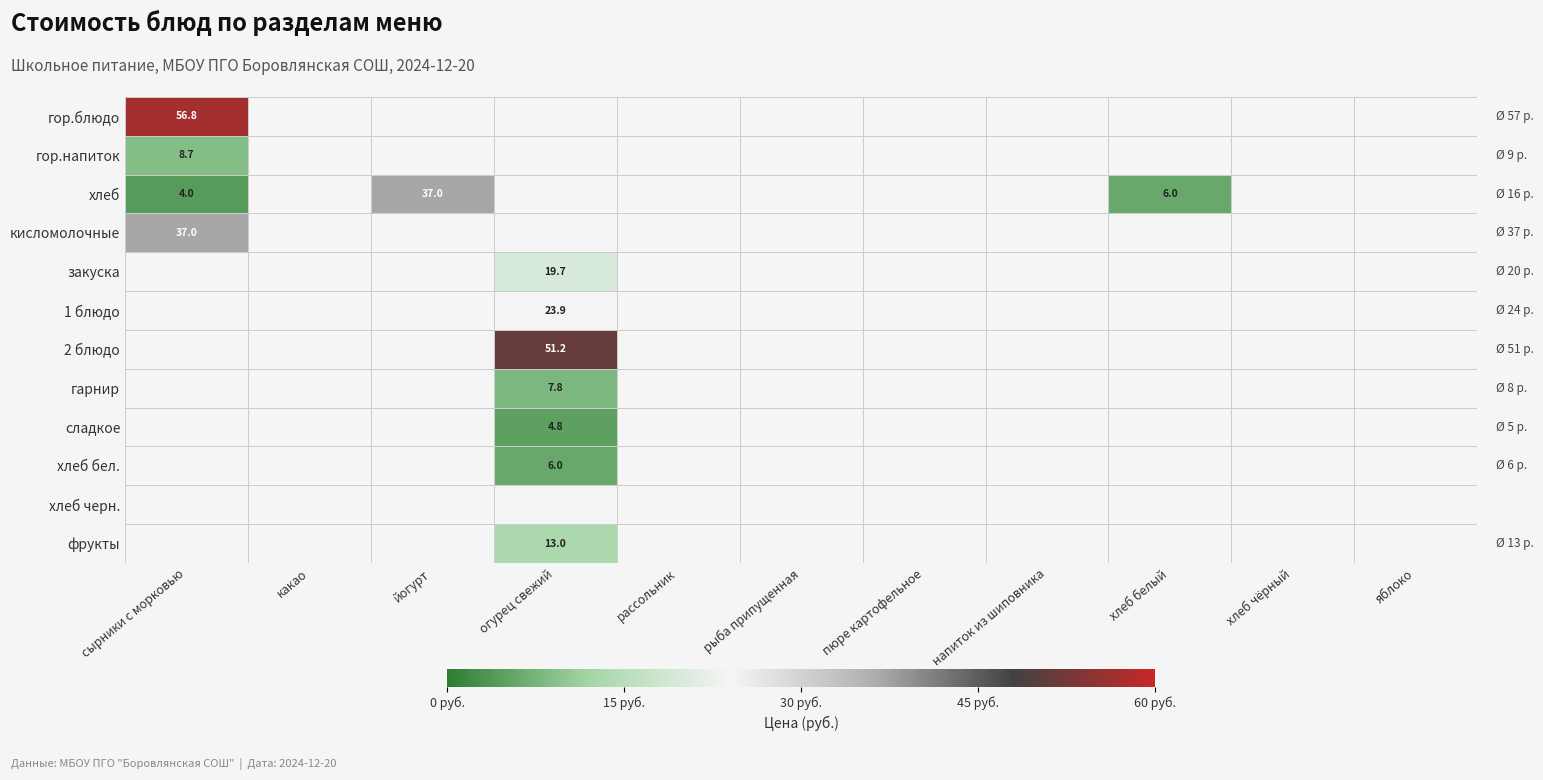

The хлеб series shows 4.0 at сырники с морковью. True or false?

True